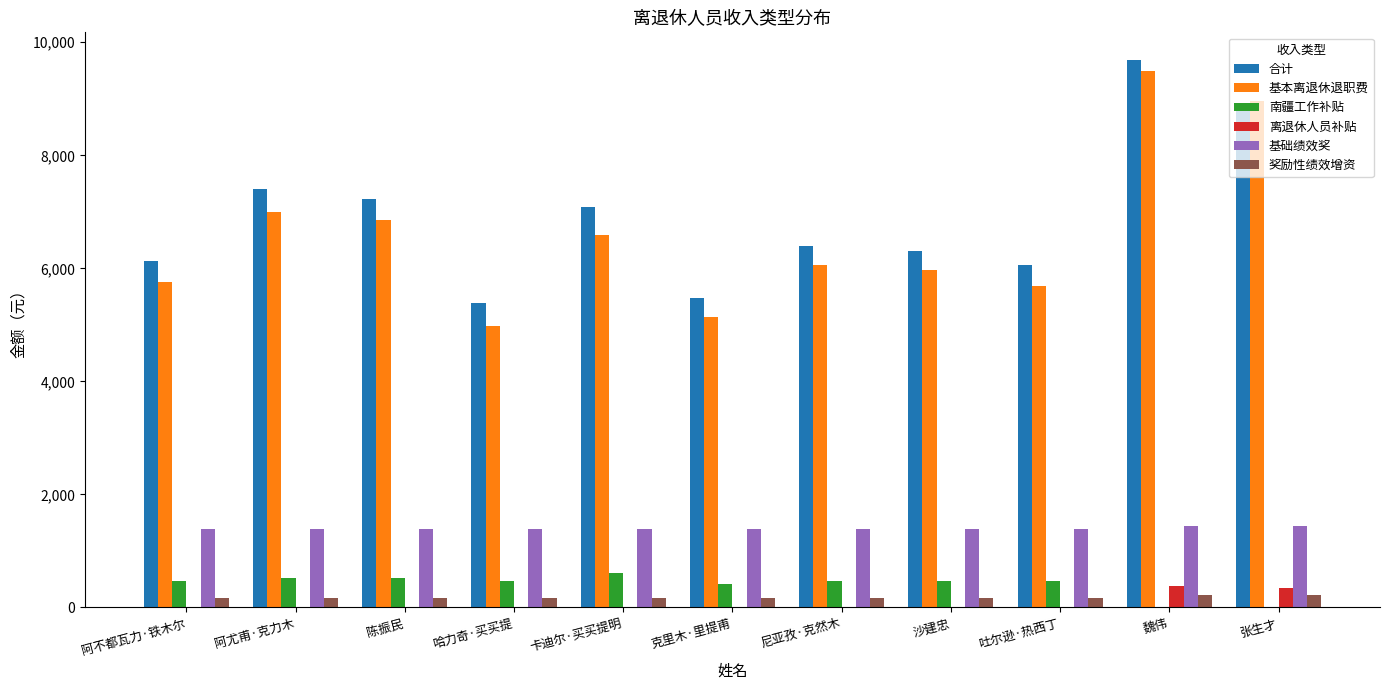

What is the difference between the 南疆工作补贴 values at 卡迪尔·买买提明 and 尼亚孜·克然木?

140.0